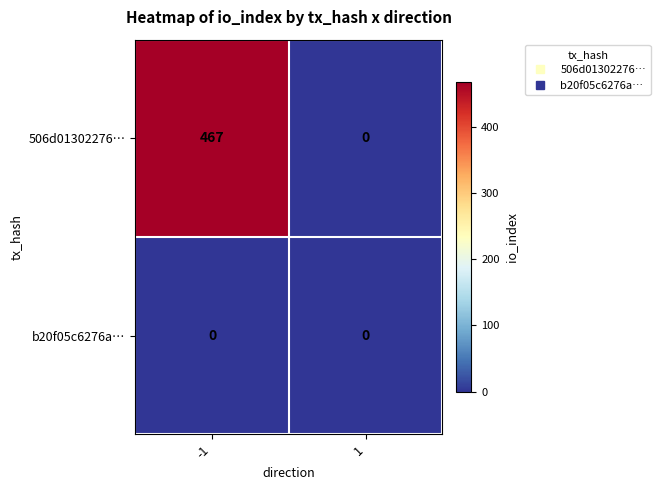

Rank the series by their average value, from lowest to highest.

b20f05c6276a…, 506d01302276…